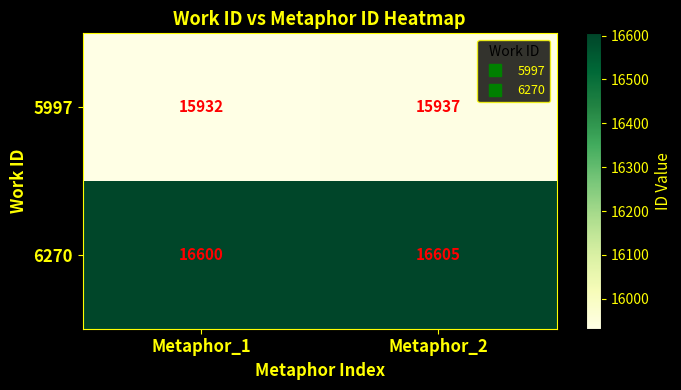

List the series in order of their peak value, highest first.

6270, 5997